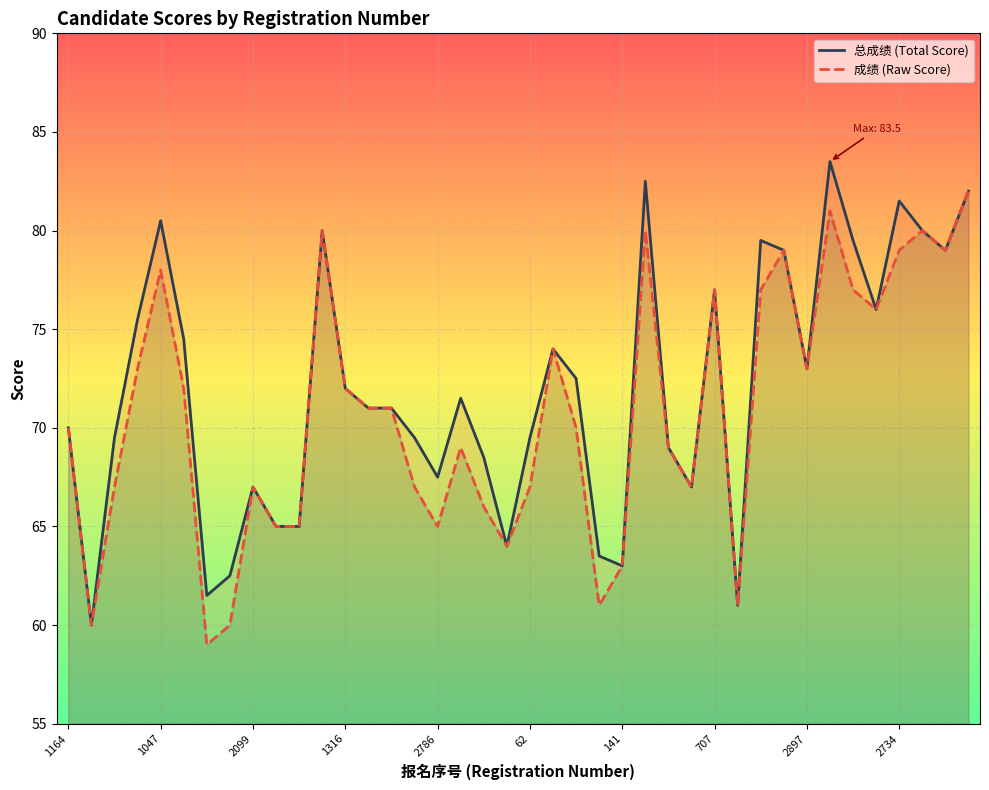

Rank the series by their maximum value, from lowest to highest.

成绩 (Raw Score), 总成绩 (Total Score)